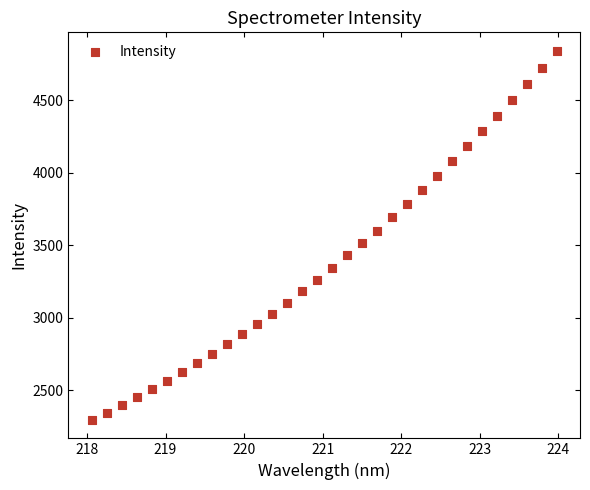

What is the range of X values (max minus min)?

5.9